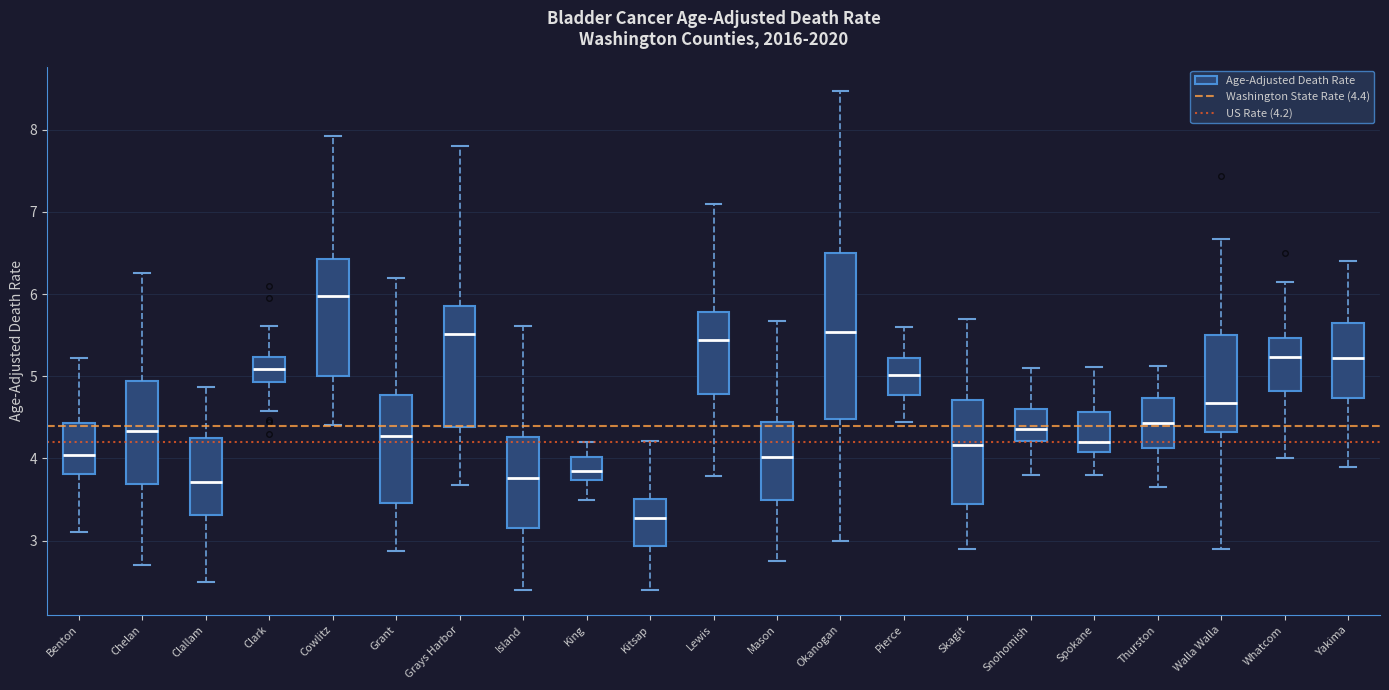

Which box has the lowest median line?

Kitsap